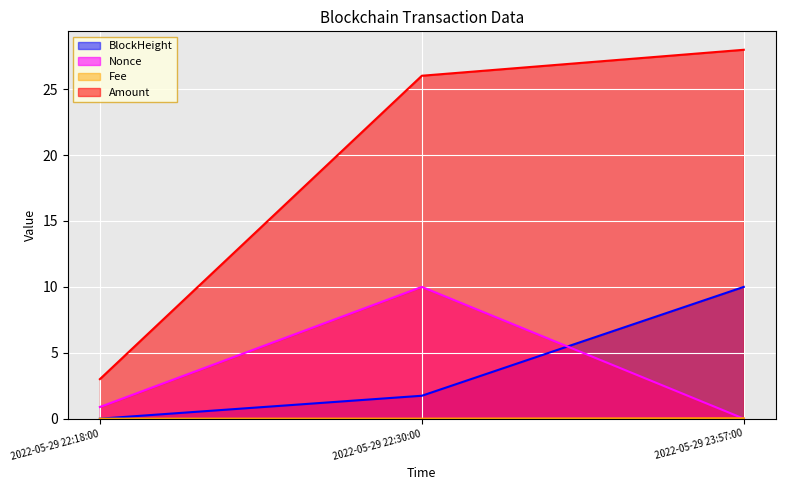

What is the total value across all series at 2022-05-29 22:18:00?

3.9